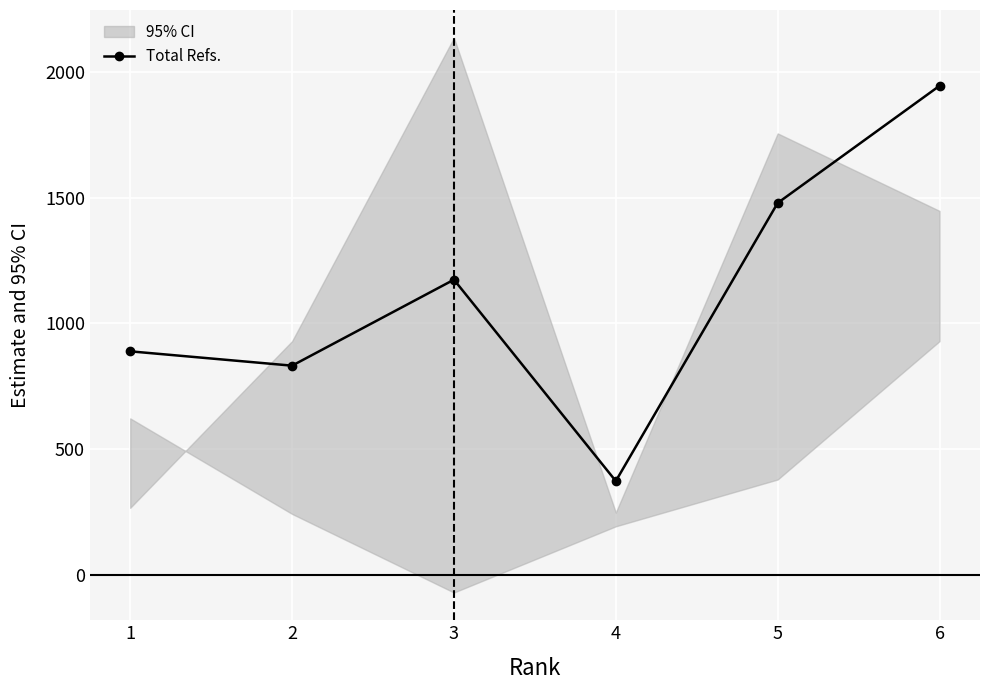

What is the change in value from 4 to 5?

+1106